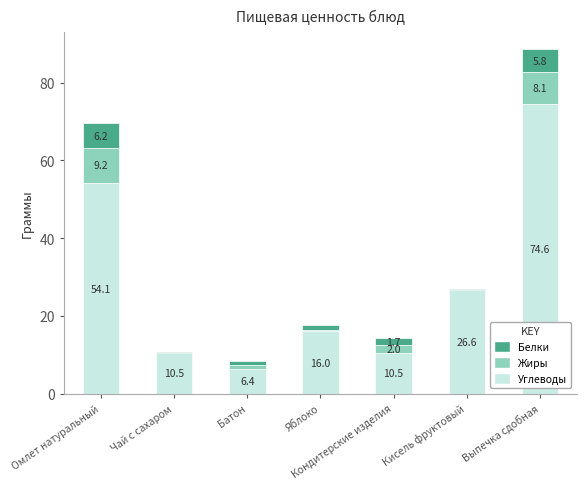

Does the chart contain stacked bars?

Yes